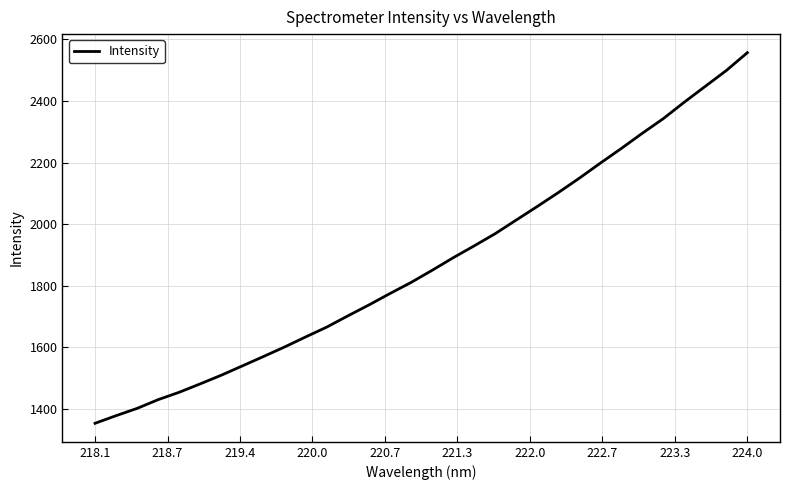

What is the minimum value shown in the chart?

1353.2